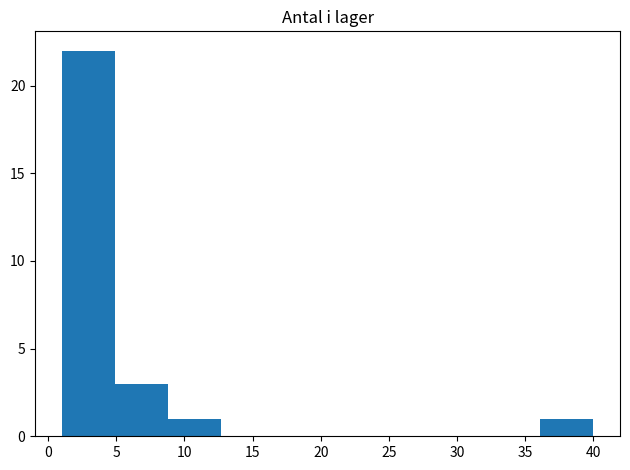

Reading left to right, transcribe this chart: for each bar, give the range it covers on the x-axis and its height. Neither the bar edges nor the heights are printed on the chart, so give them approximately, as read against the axes.

1.0 to 4.9: 22
4.9 to 8.8: 3
8.8 to 12.7: 1
12.7 to 16.6: 0
16.6 to 20.5: 0
20.5 to 24.4: 0
24.4 to 28.3: 0
28.3 to 32.2: 0
32.2 to 36.1: 0
36.1 to 40.0: 1